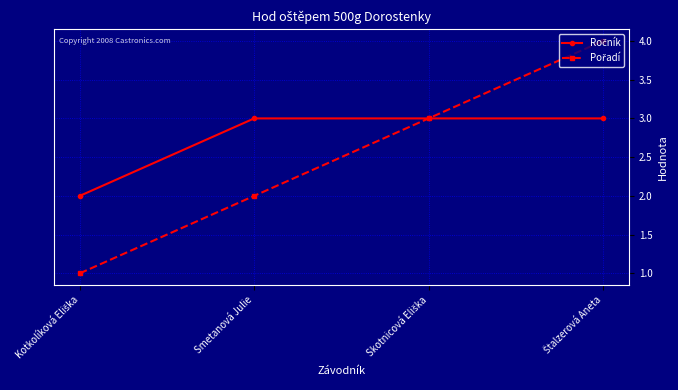

How many lines are shown in the chart?

2